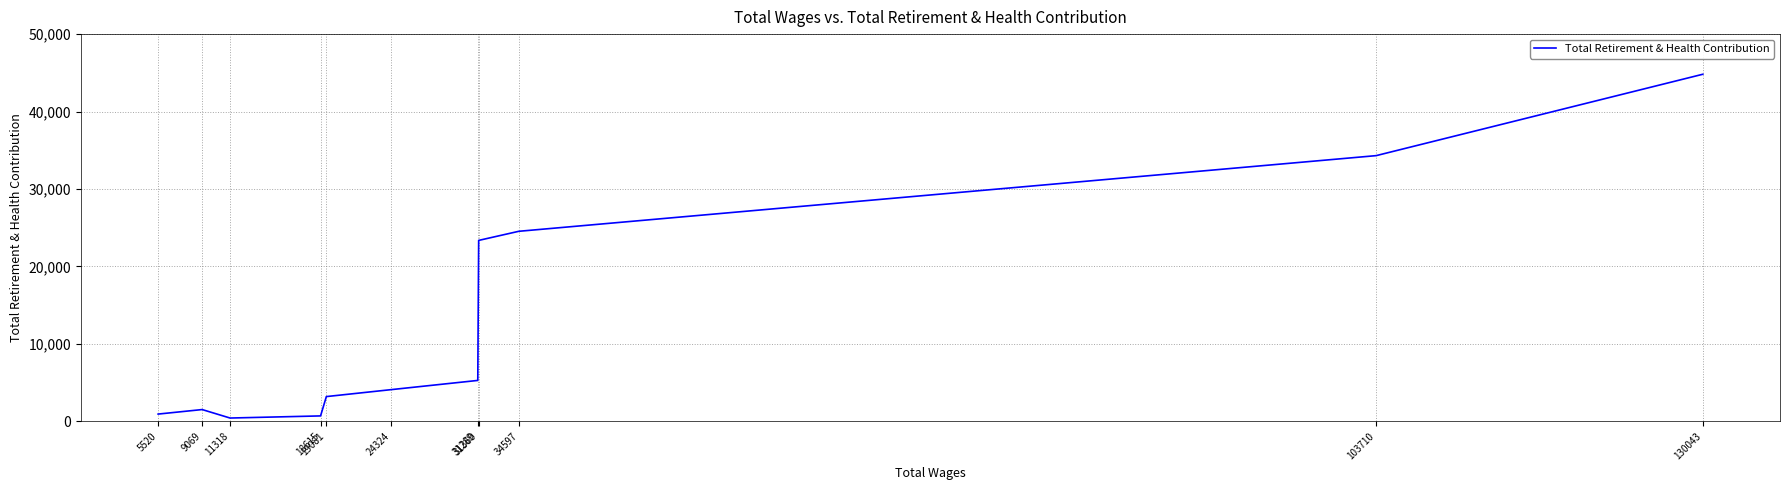

What is the change in value from 31360 to 18615?

-22663